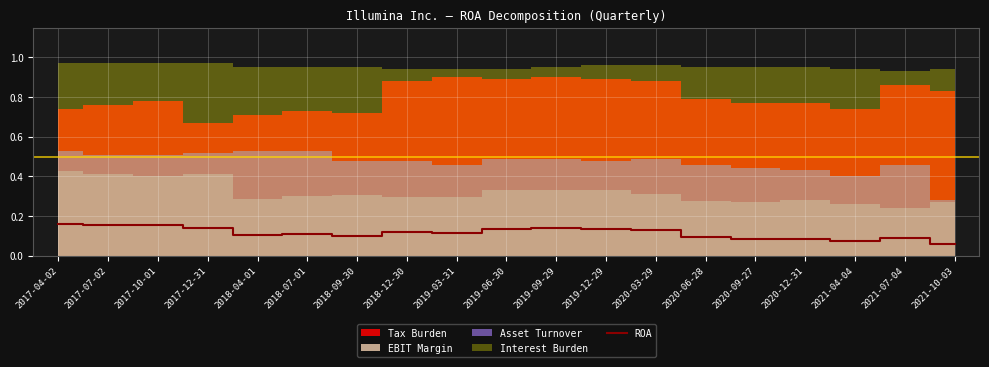

What is the value of the 11th point from the left?

0.1